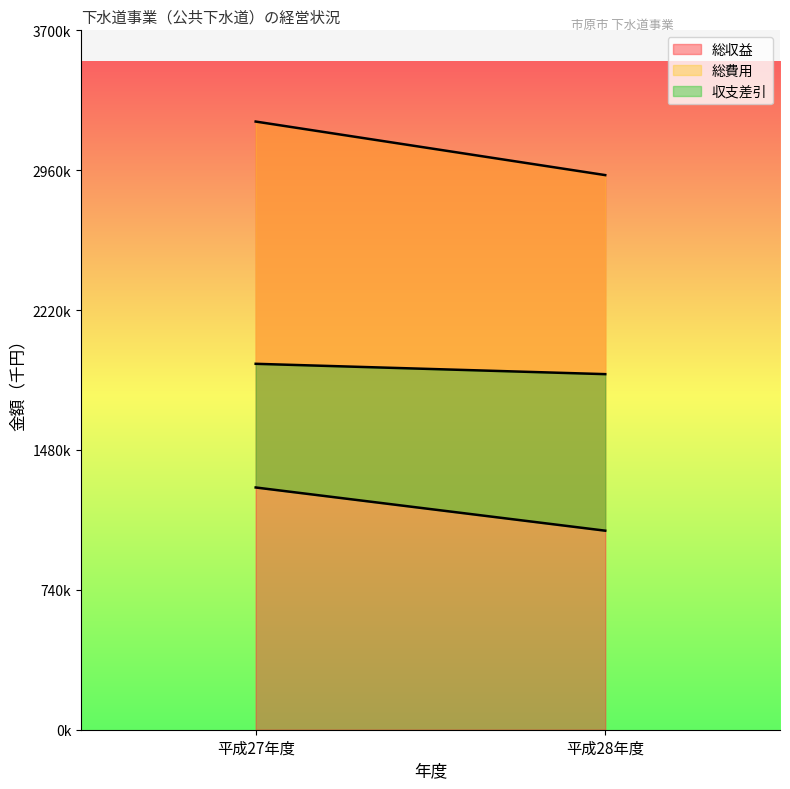

List the series in order of their overall mean, lowest first.

収支差引, 総費用, 総収益